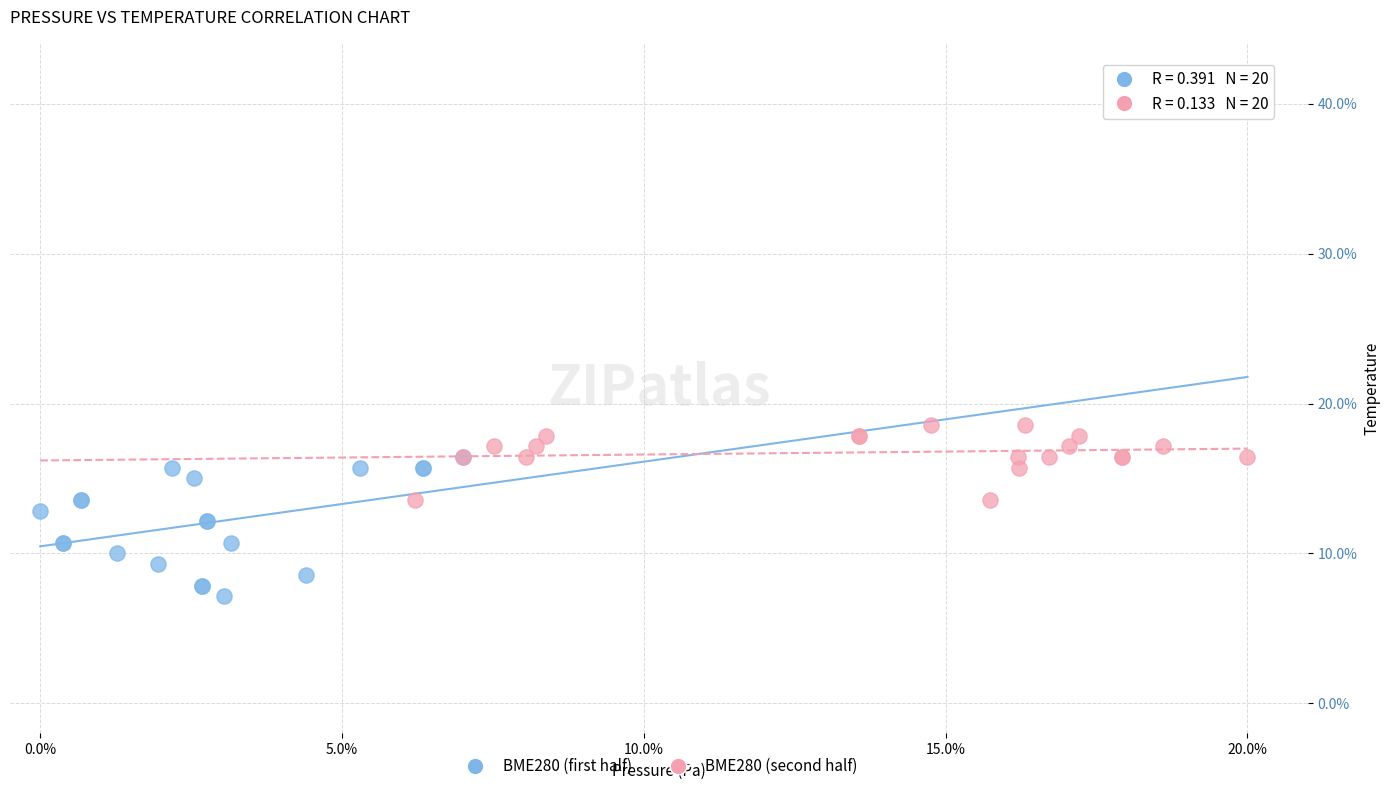

Which series has the largest Y range (max minus min)?

BME280 (first half)